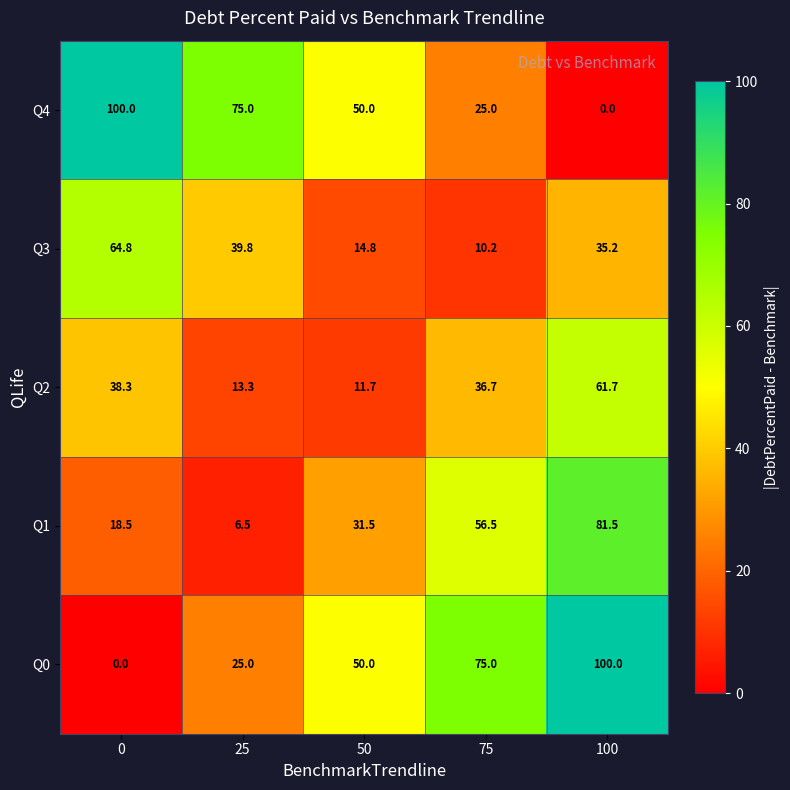

What is the sum of the Q2 values at 75 and 0?

75.0